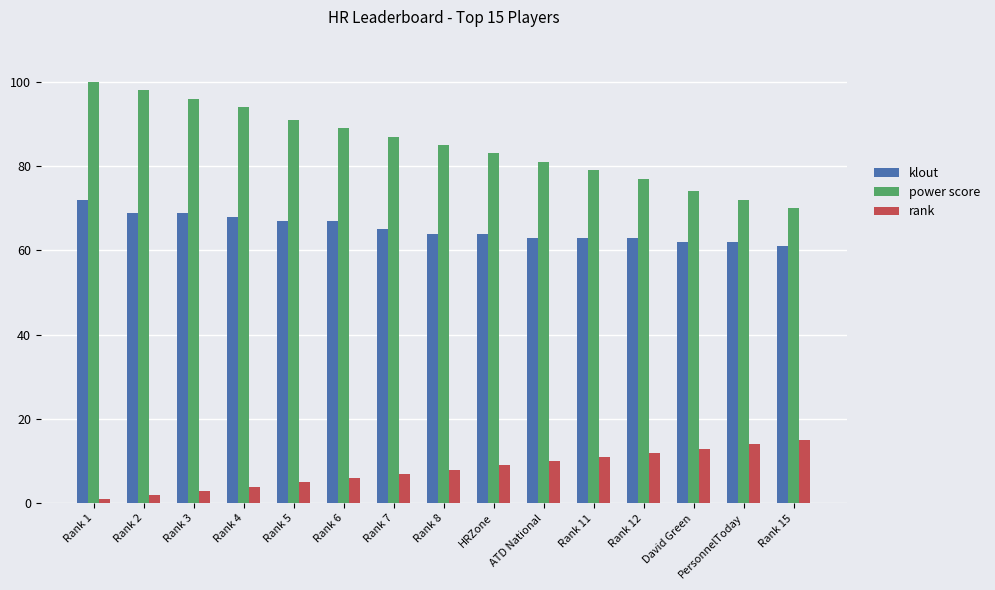

What is the total value across all series at Rank 2?

169